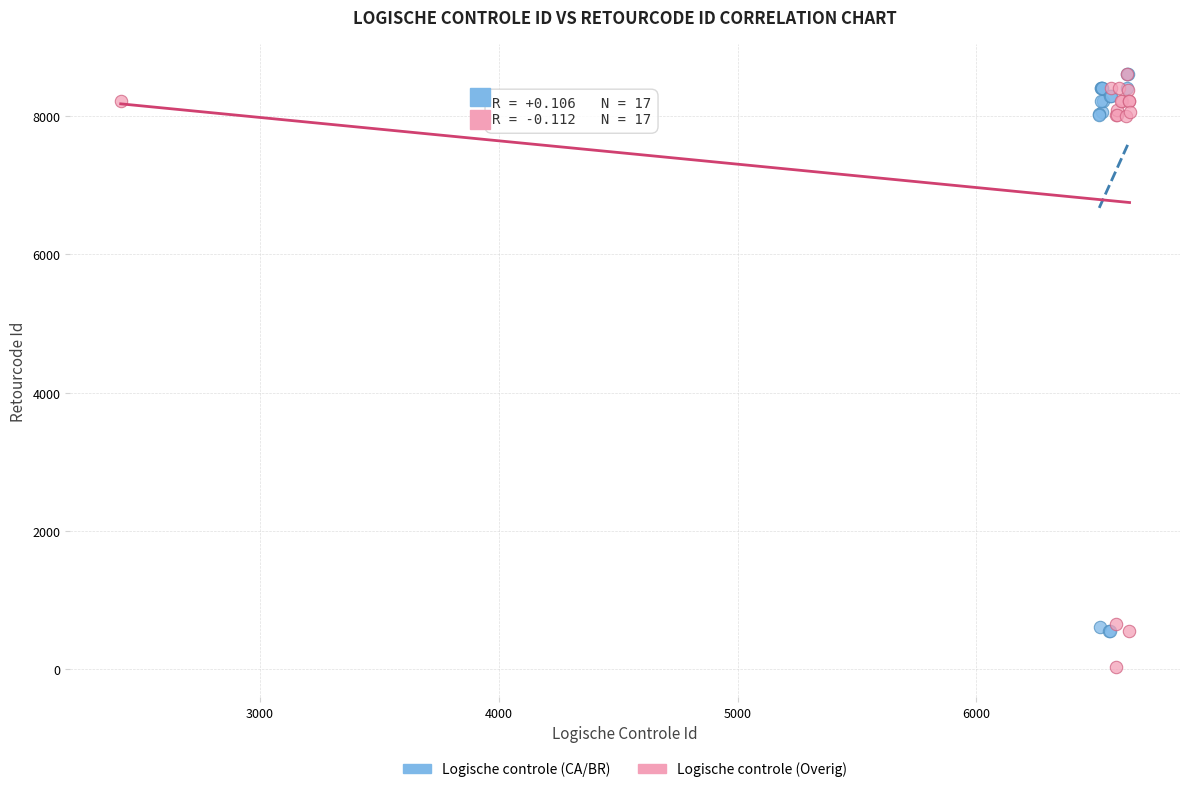

What are all the series names shown in the legend?

Logische controle (CA/BR), Logische controle (Overig)